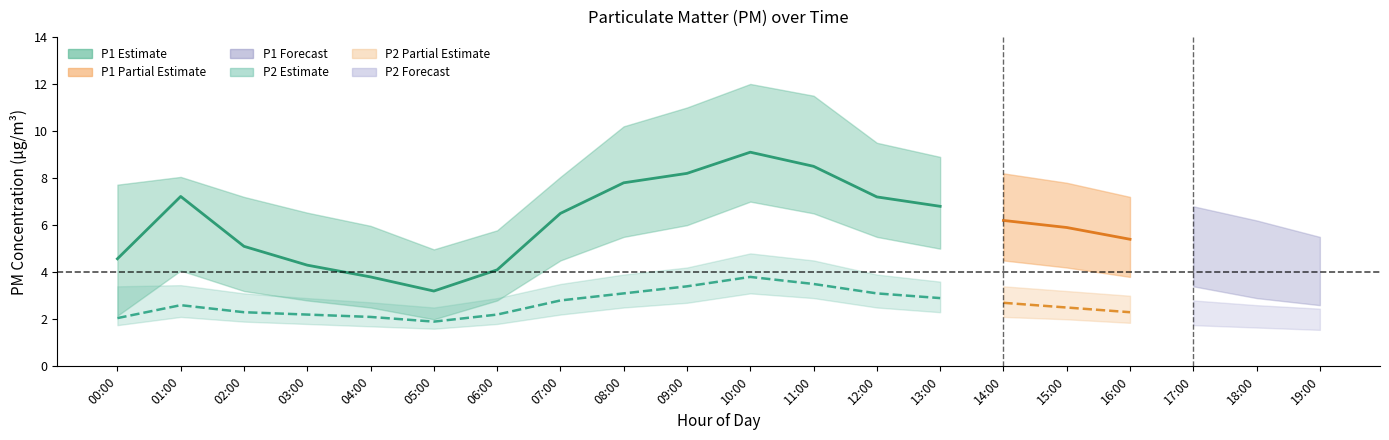

Is it true that P1_low equals 7.2 at 12:00?

False